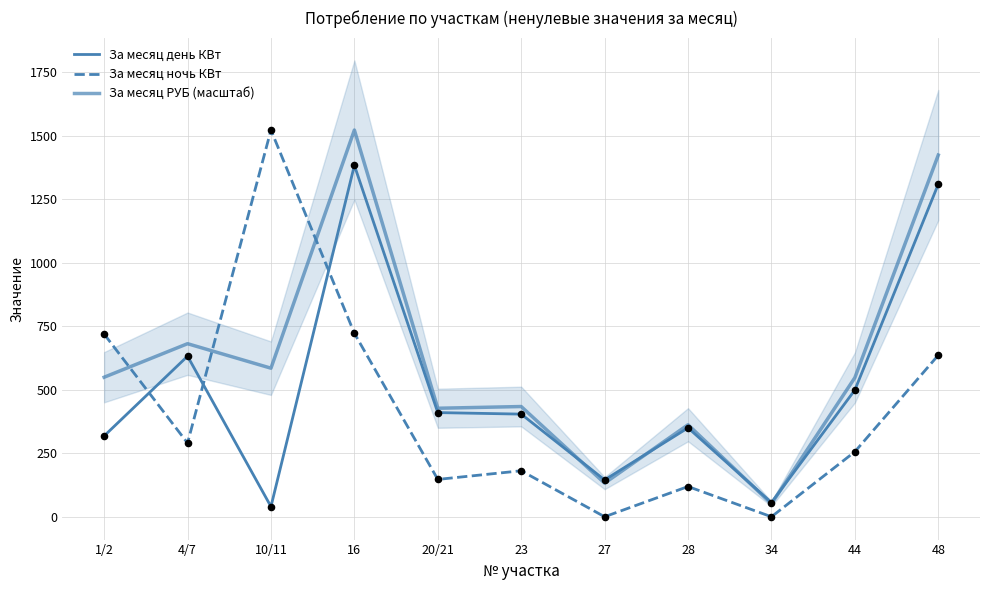

Is the value of За месяц ночь КВт at 44 greater than the value of За месяц РУБ (масштаб) at 27?

Yes